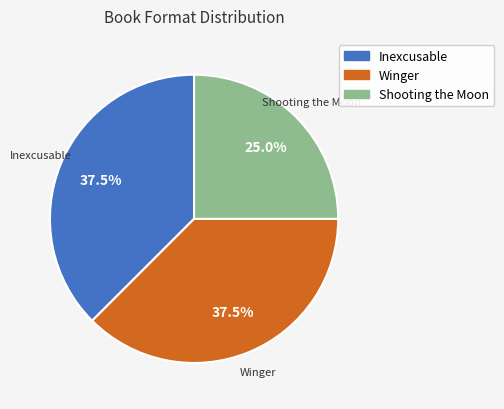

What is the ratio of the value at Winger to the value at Shooting the Moon?

1.5